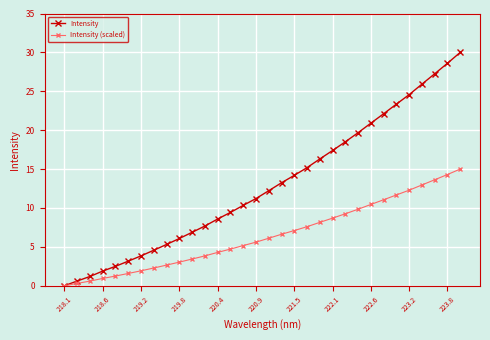

Which series has the largest total across all categories?

Intensity